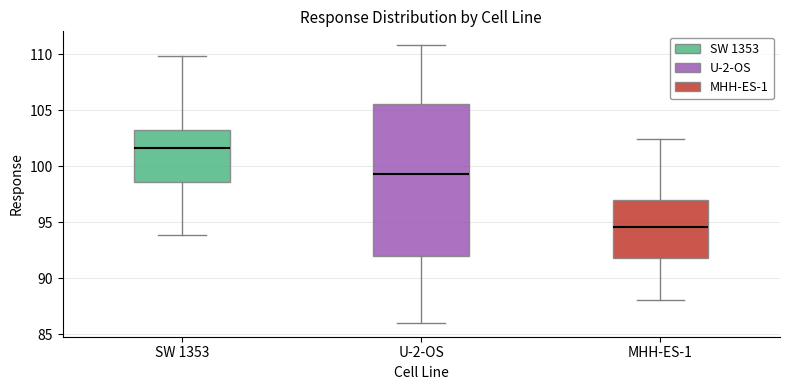

Reading left to right, transcribe this box plot: for each box, give where its median line is, the range the box spans, and where its two whiskers end, as read against the y-axis. The values are not printed on the chart, so give them approximately, as read against the axis.

SW 1353: median 101.5, box 98.5 to 103.0, whiskers 94.0 to 110.0
U-2-OS: median 99.5, box 92.0 to 105.5, whiskers 86.0 to 111.0
MHH-ES-1: median 94.5, box 92.0 to 97.0, whiskers 88.0 to 102.5